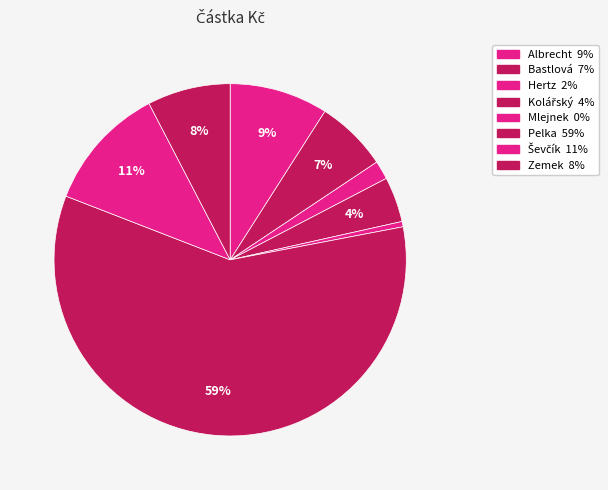

What portion of the pie excludes Pelka?

41.1%